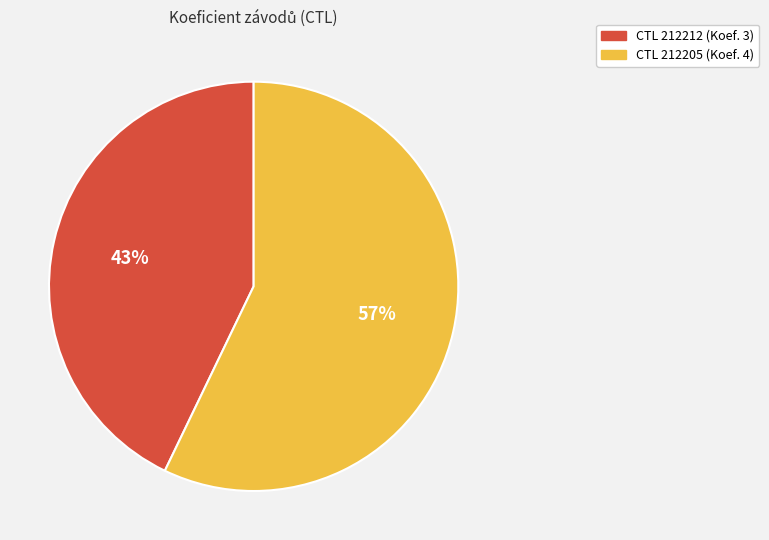

What percentage is the CTL 212212 (Koef. 3) slice, to the nearest percent?

43%